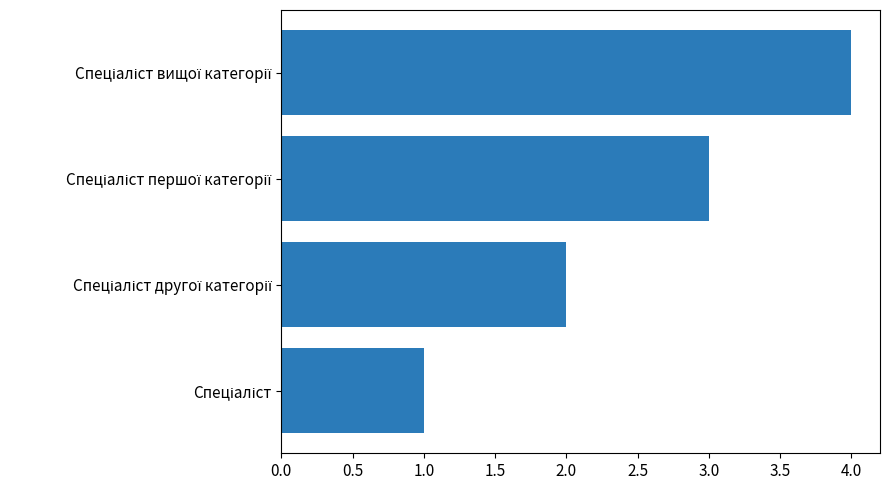

What is the maximum value shown in the chart?

4